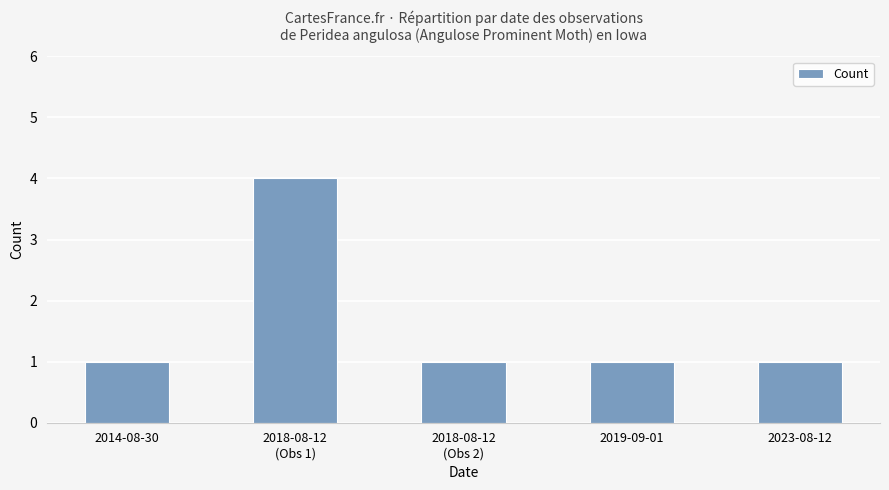

What is the sum of all values?

8